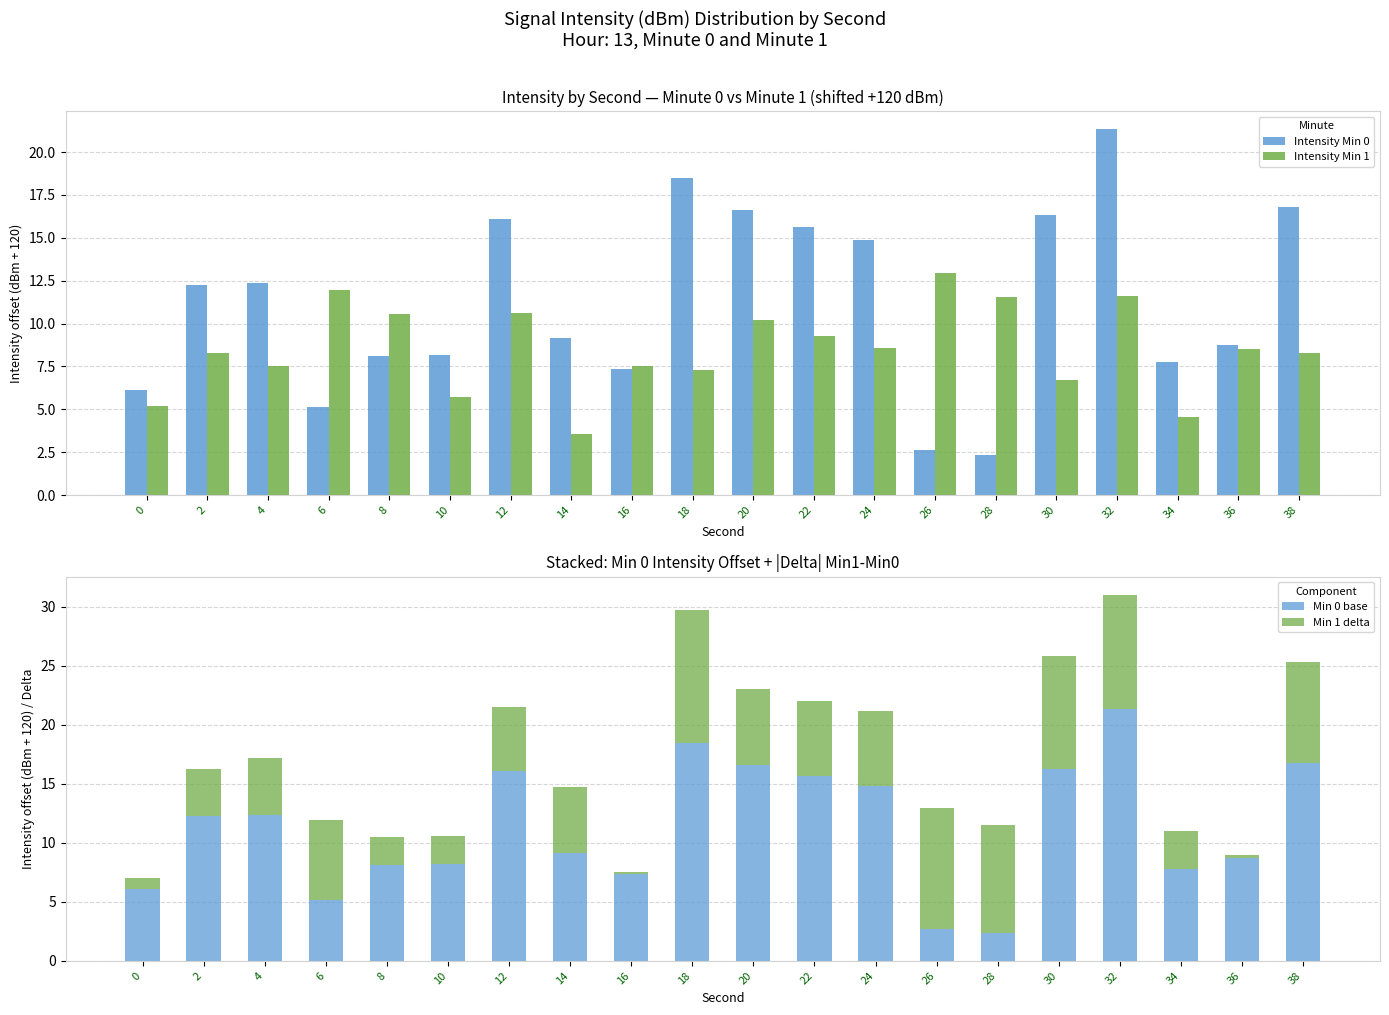

Are the bars horizontal?

No